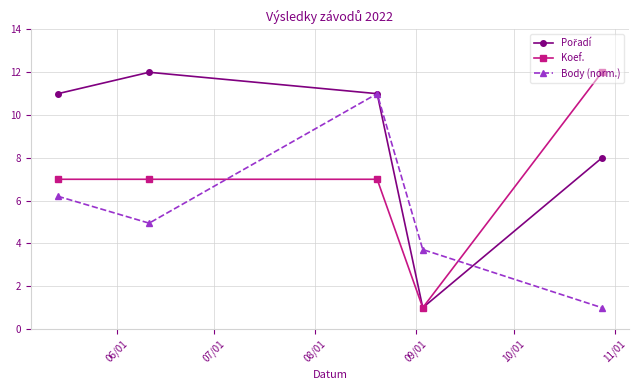

What is the value of the Koef. point at the 4th from the left?

1.0